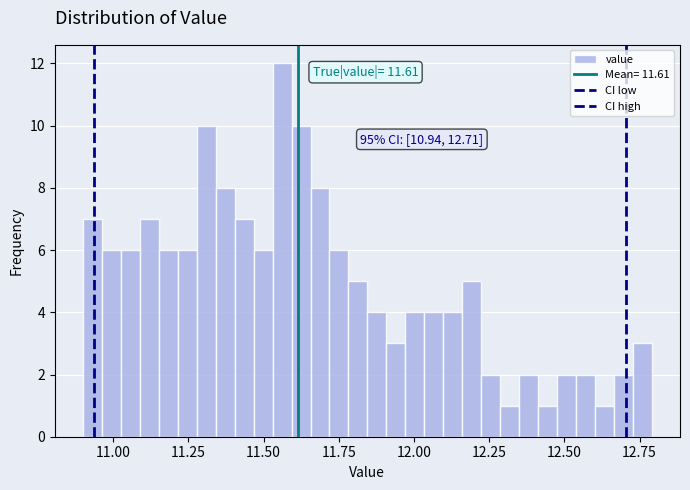

Around what value on the x-axis is the tallest bar? Give the approximate position of its centre, as read against the axis.

11.55